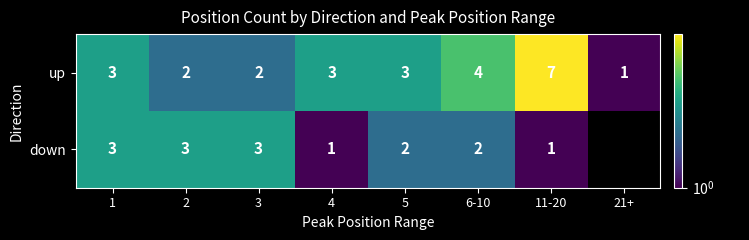

Is the value of up at 21+ greater than the value of down at 5?

No